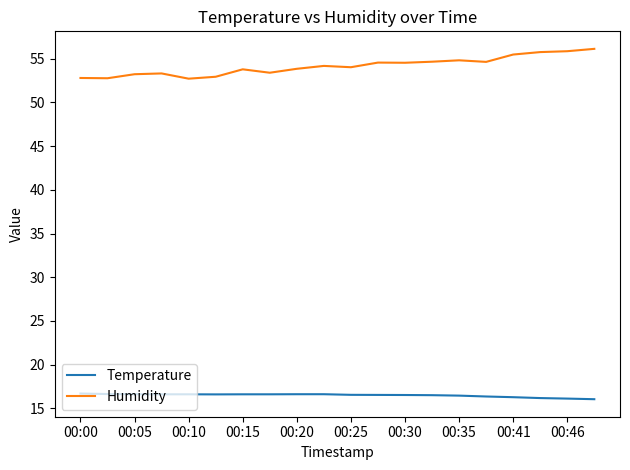

True or false: Temperature and Humidity intersect in this chart.

False